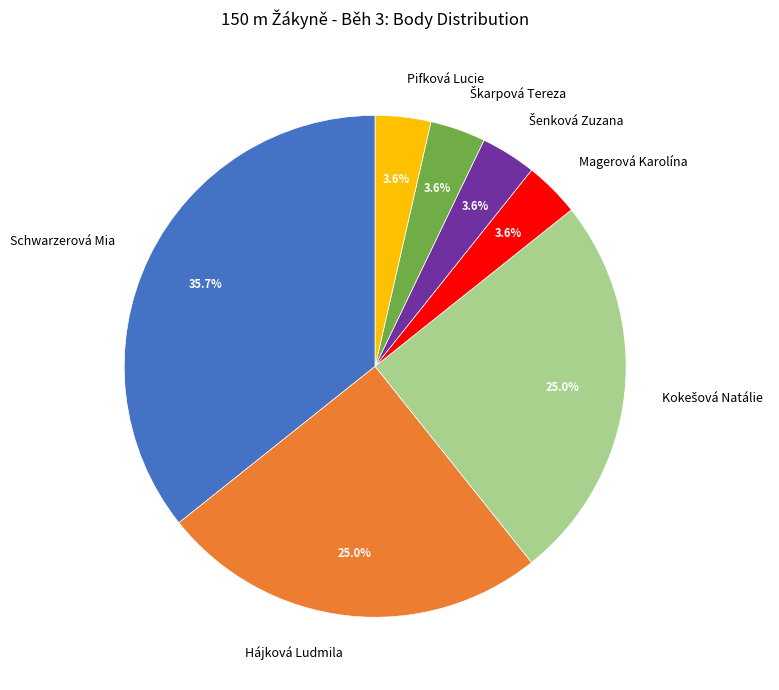

Does Magerová Karolína account for over 50% of the chart?

No